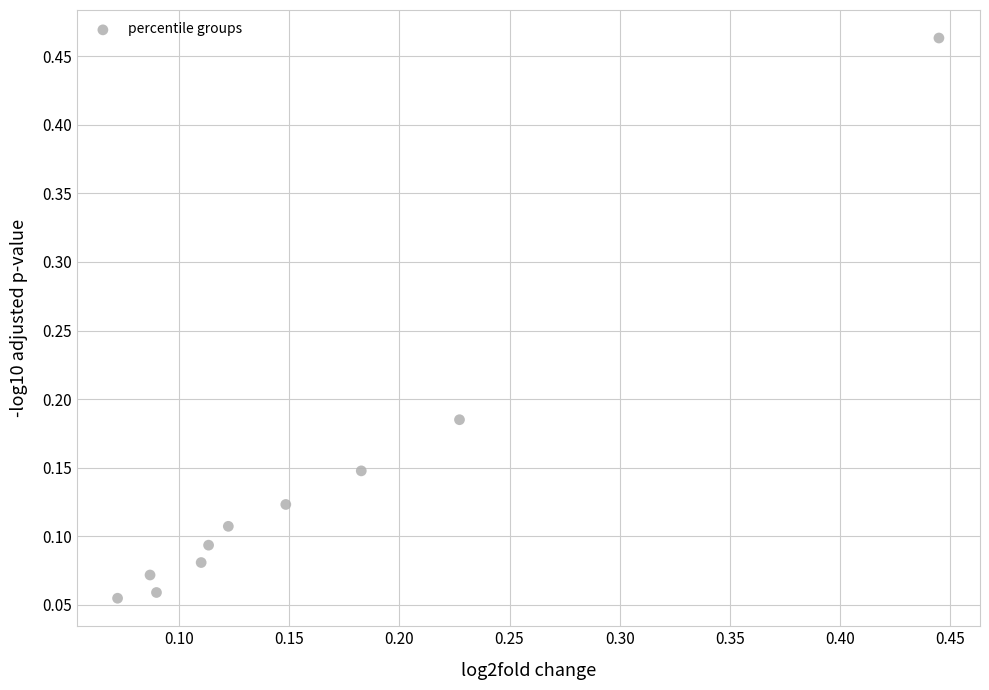

What is the range of Y values (max minus min)?

0.4